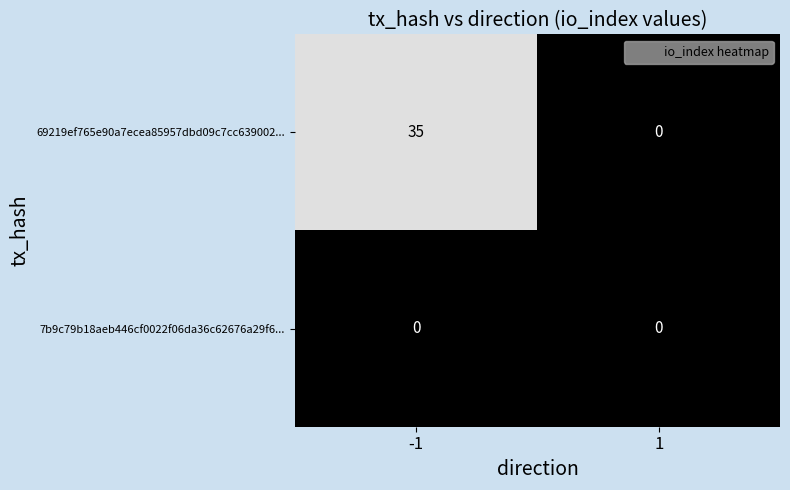

Which category has the highest value across all series?

-1